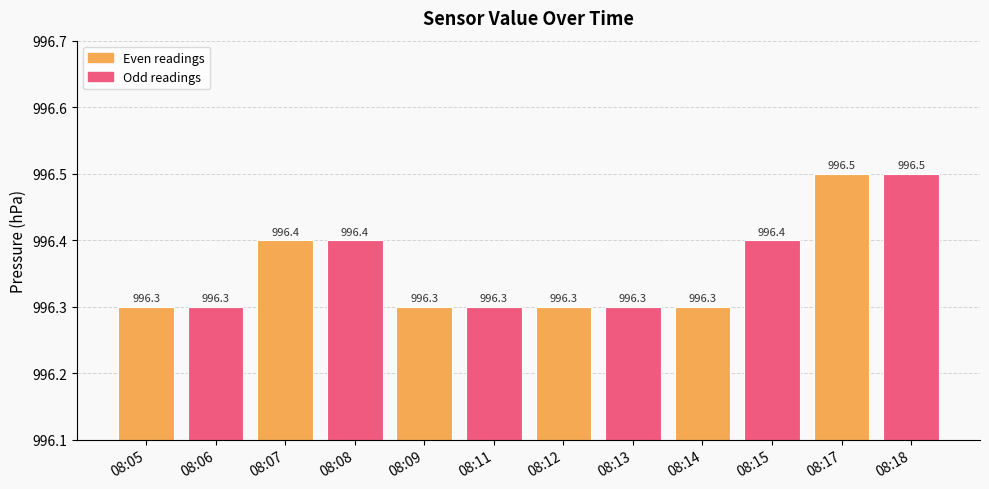

What is the approximate value at 08:14?

996.3